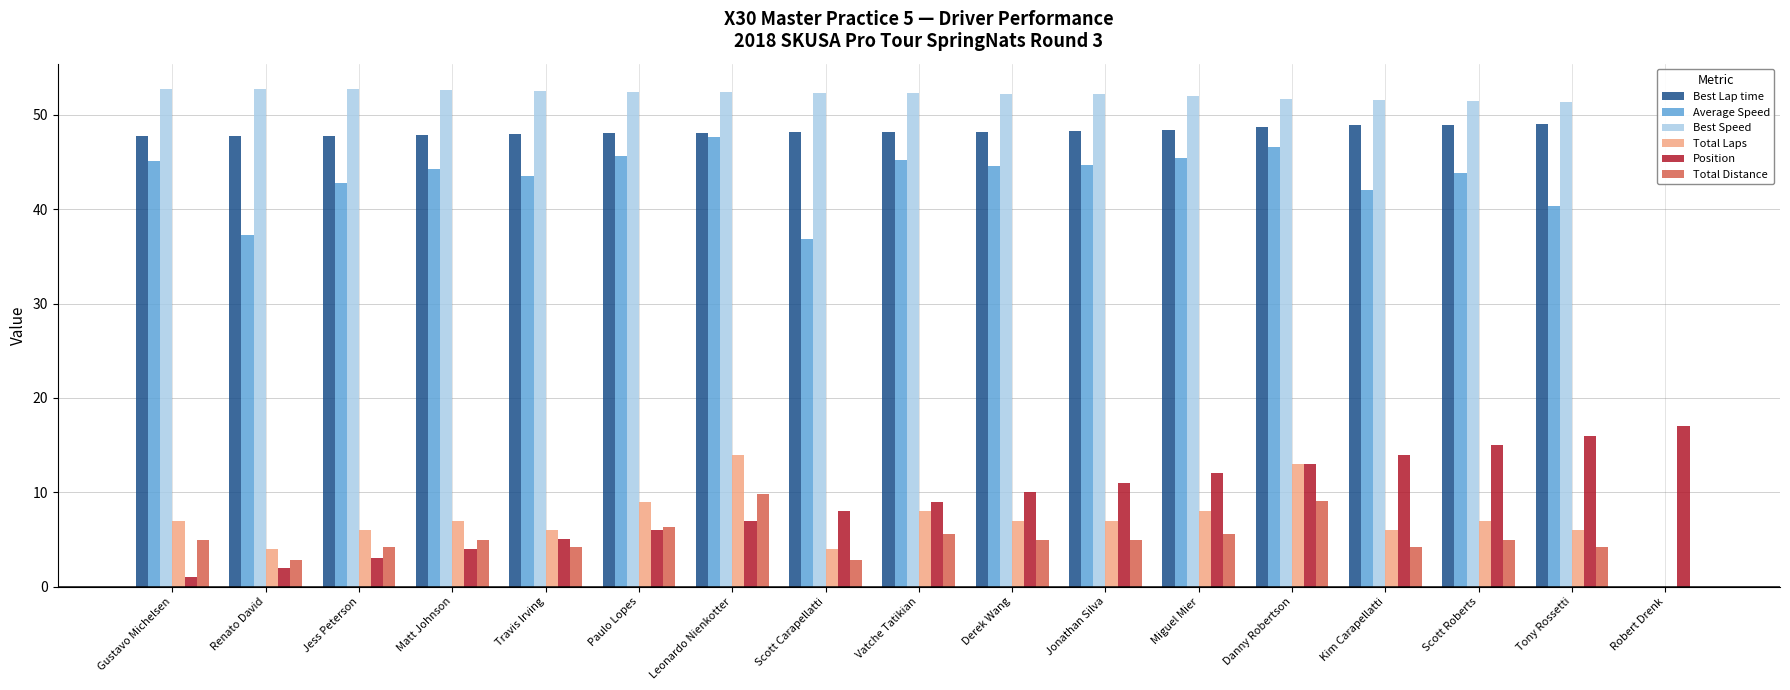

Which series changed the most between Paulo Lopes and Scott Carapellatti?

Average Speed